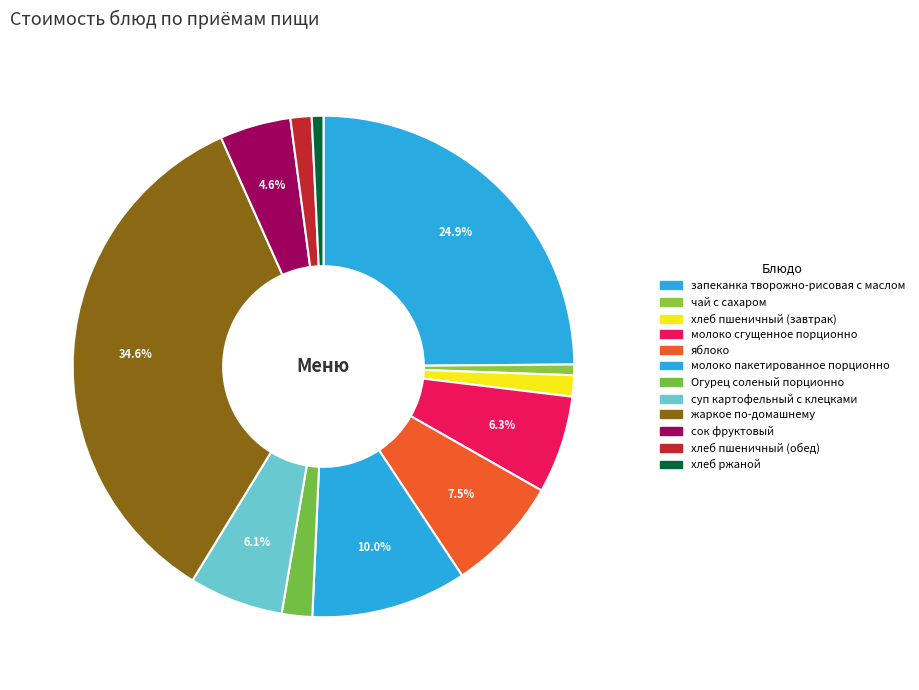

To the nearest percent, what is the average slice percentage?

8%